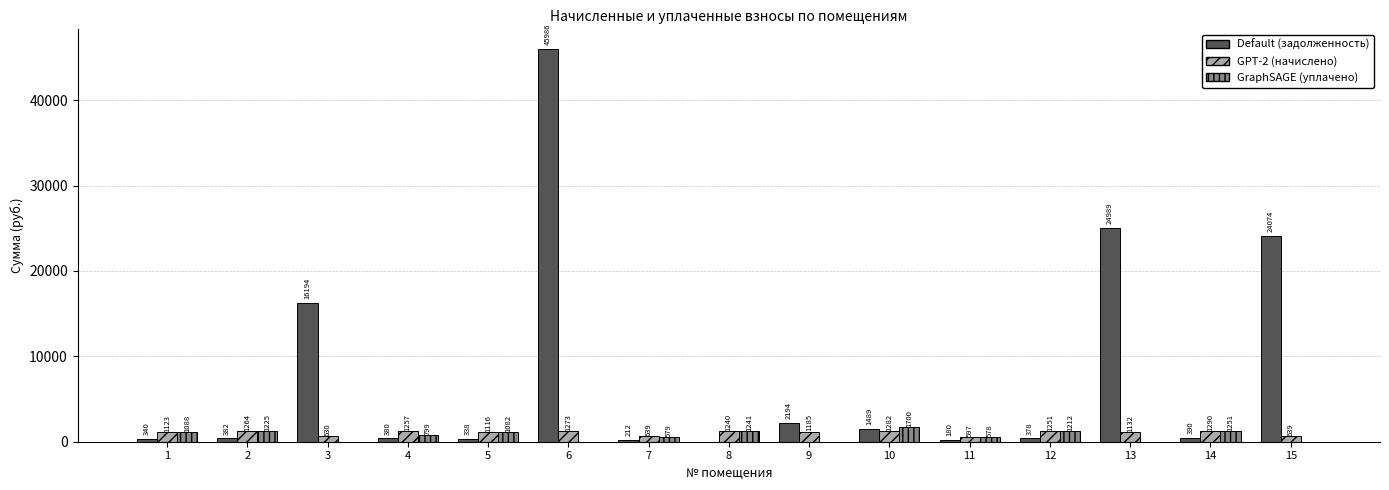

Which label corresponds to the largest value in the chart?

6